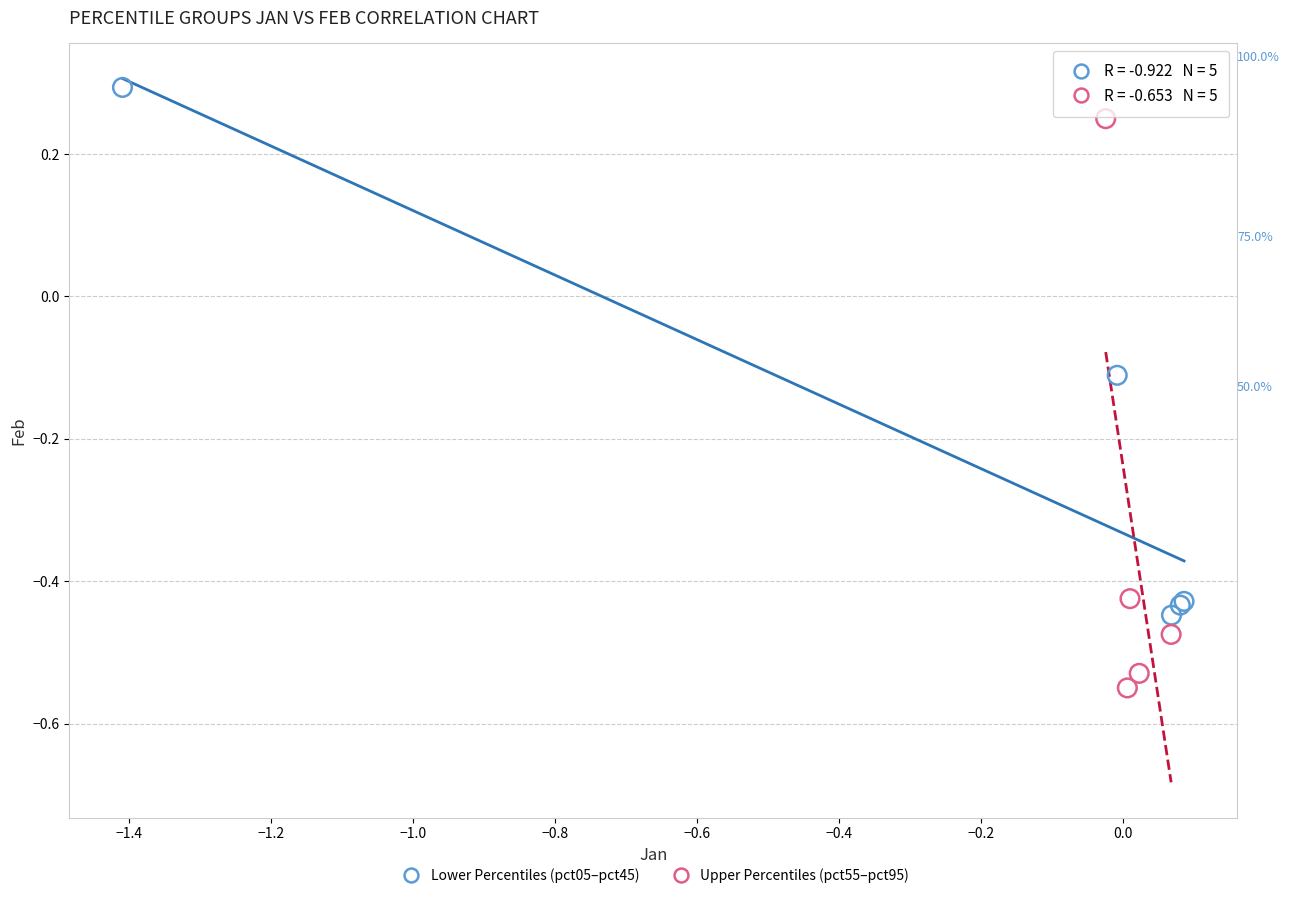

Which series reaches the minimum Y coordinate?

Upper Percentiles (pct55–pct95)